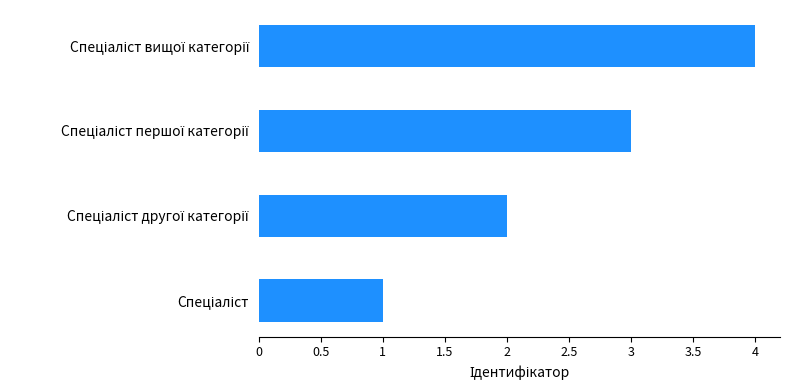

What is the sum of all values?

10